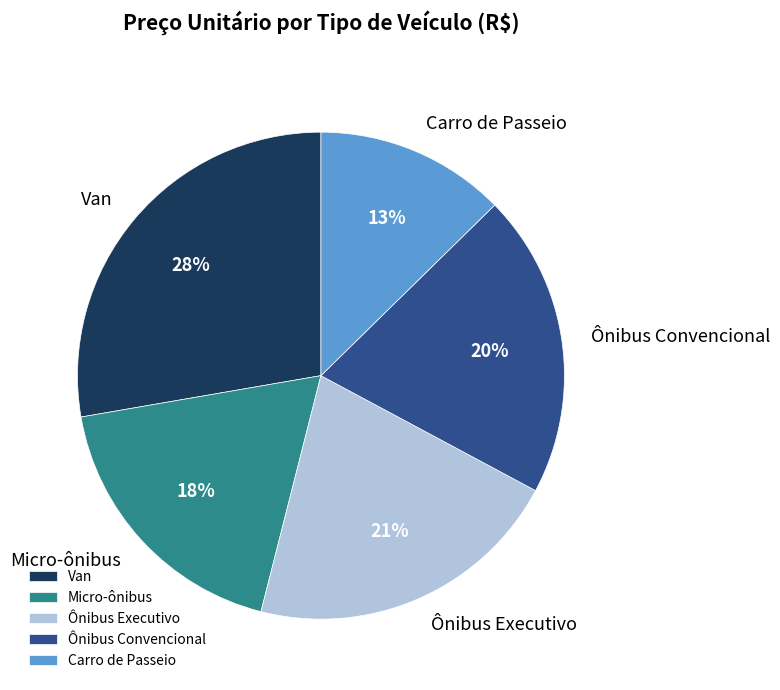

What is the largest slice in the pie chart?

Van